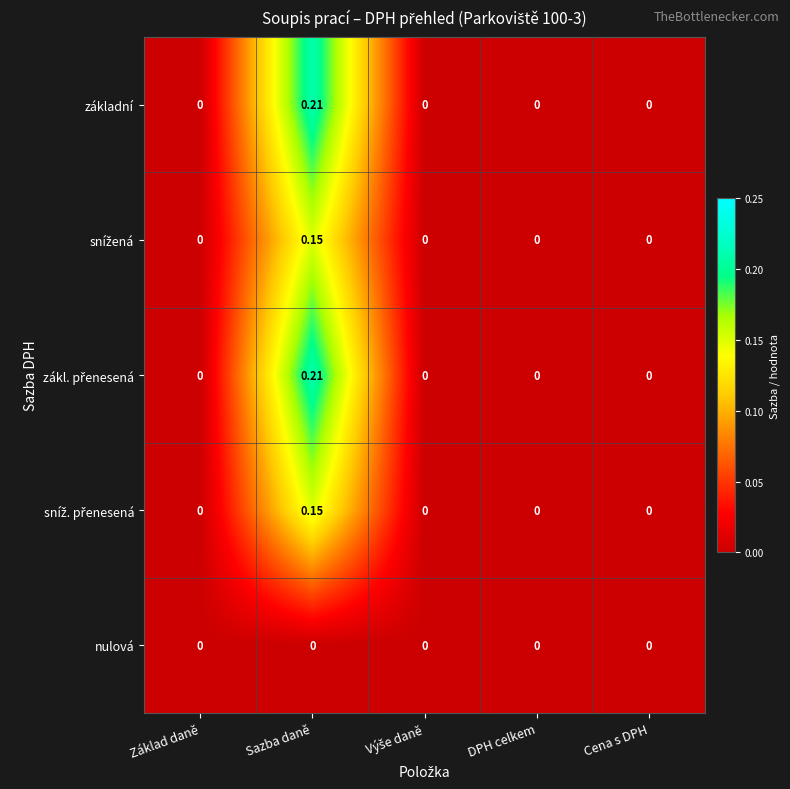

At which category is the sum across all series the highest?

Sazba daně